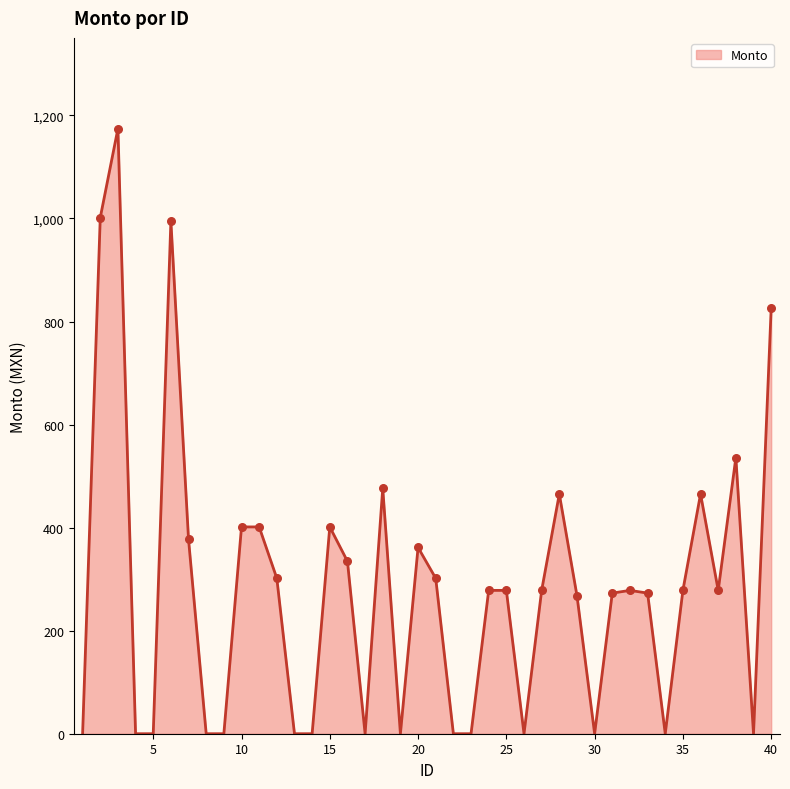

What is the greatest value displayed?

1174.4